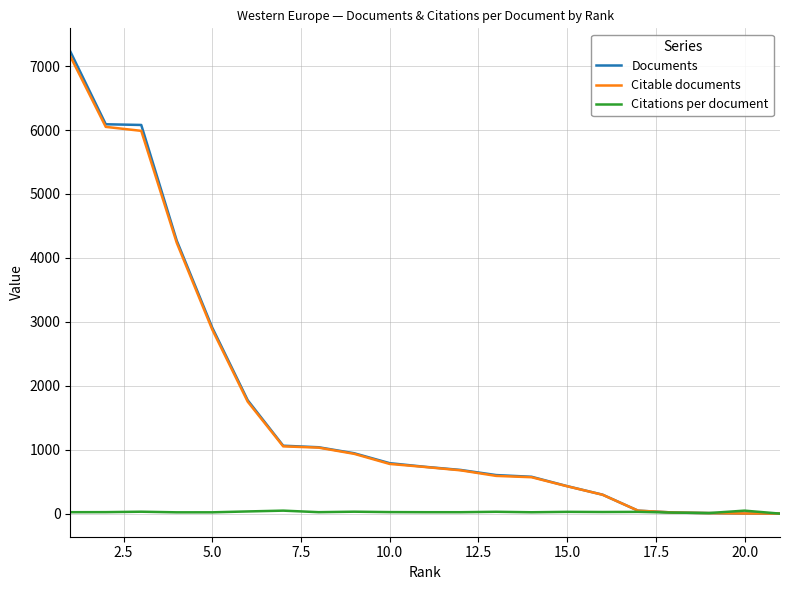

What is the greatest value displayed?

7229.0